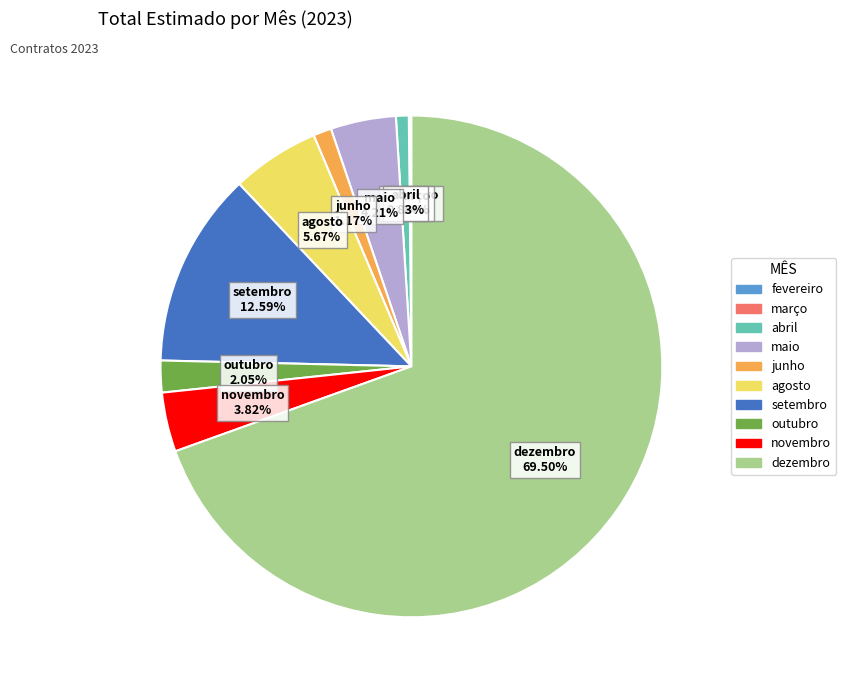

Does any single category account for the majority?

Yes